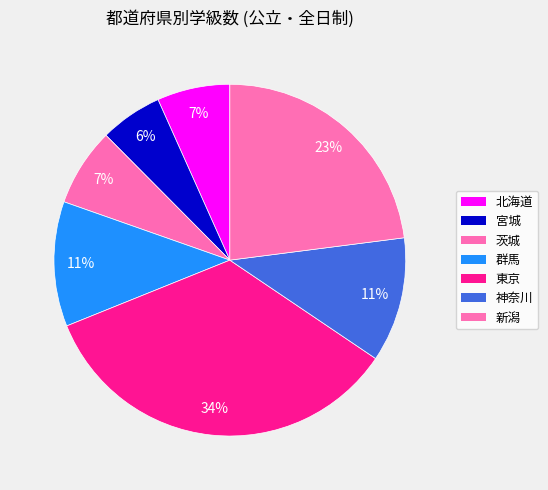

Does any single category account for the majority?

No